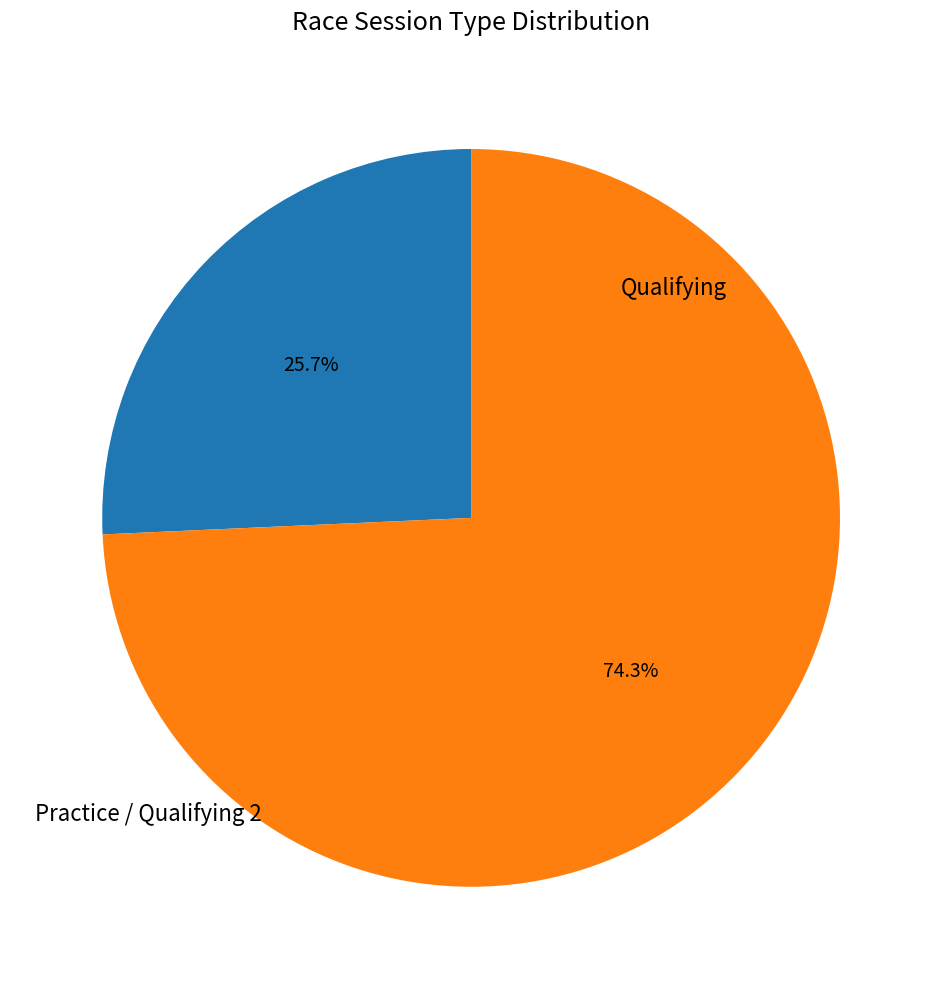

Is there a majority slice in this chart?

Yes